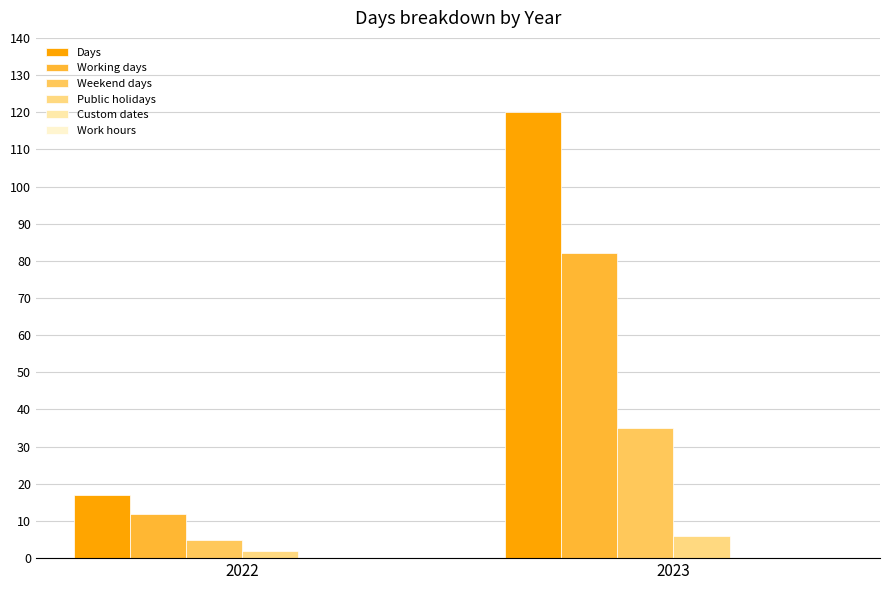

What is the maximum value shown in the chart?

120